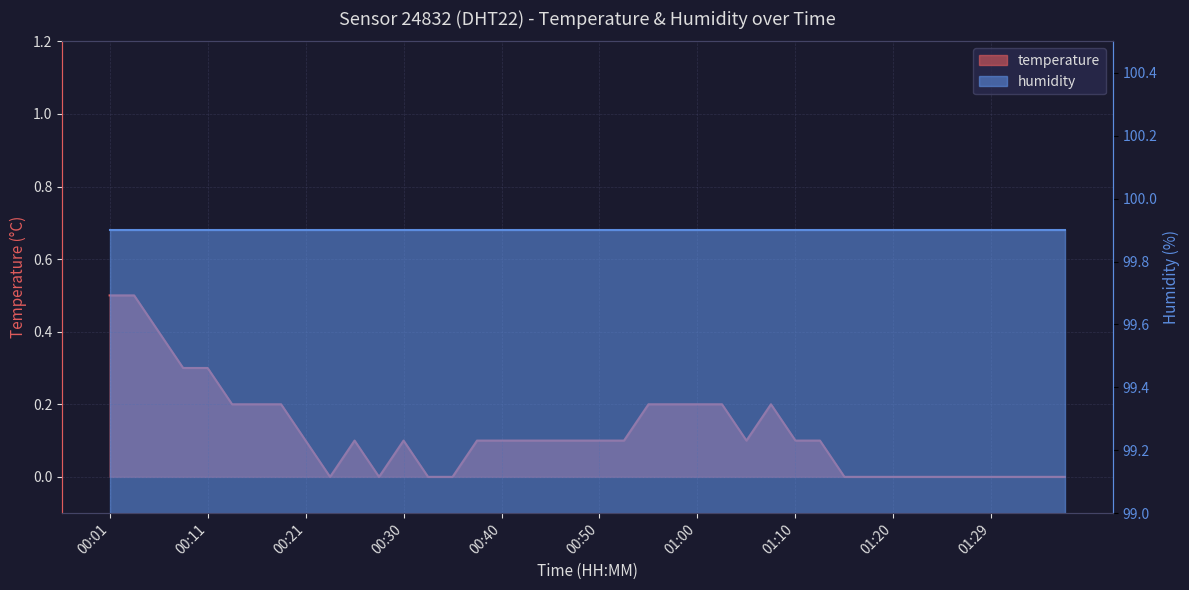

What position from the right is 00:08?

37